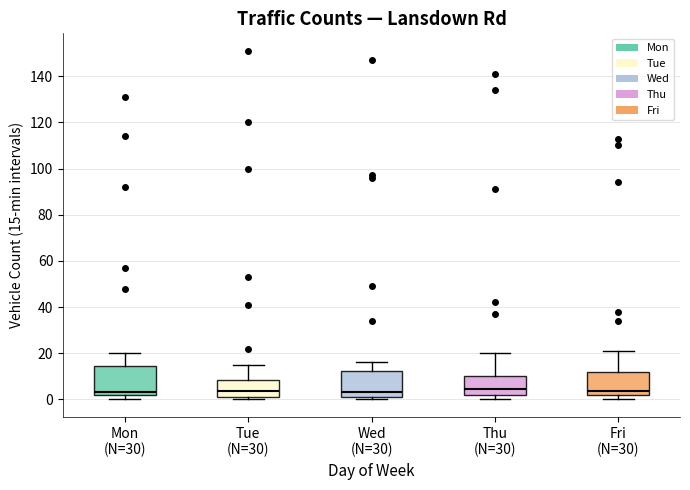

Where is the lower edge of the box for Fri (N=30) on the y-axis? The values are not printed on the chart, so give them approximately, as read against the axis.

2